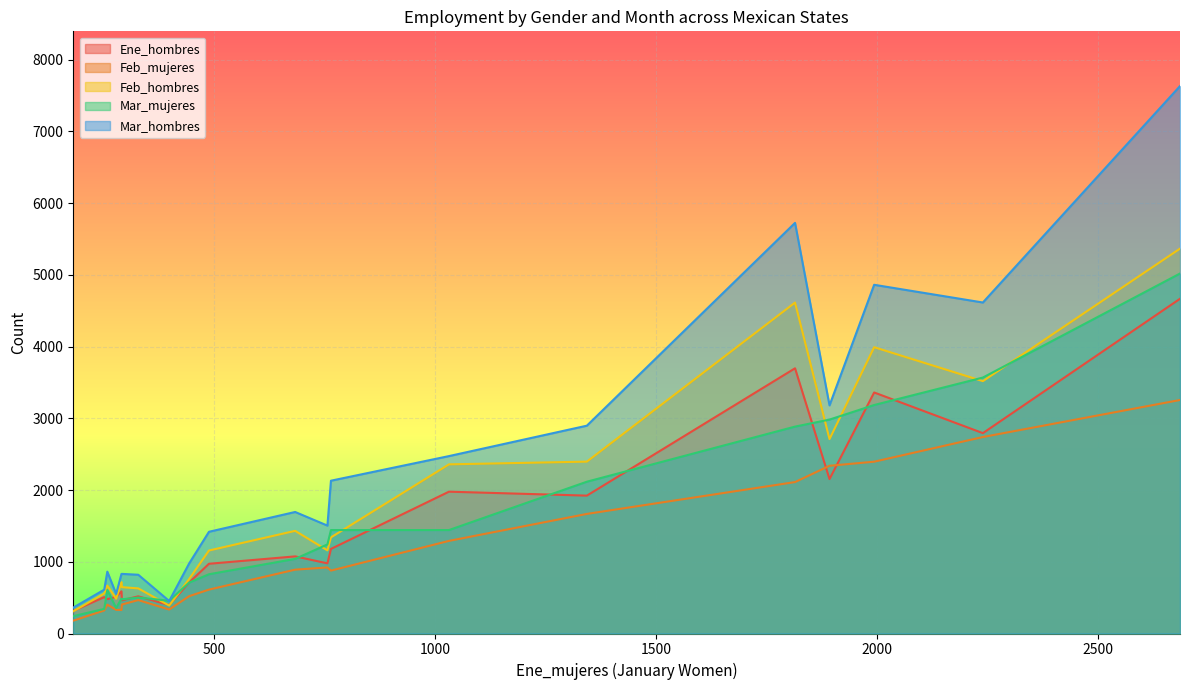

True or false: Feb_hombres and Feb_mujeres cross at least once.

False